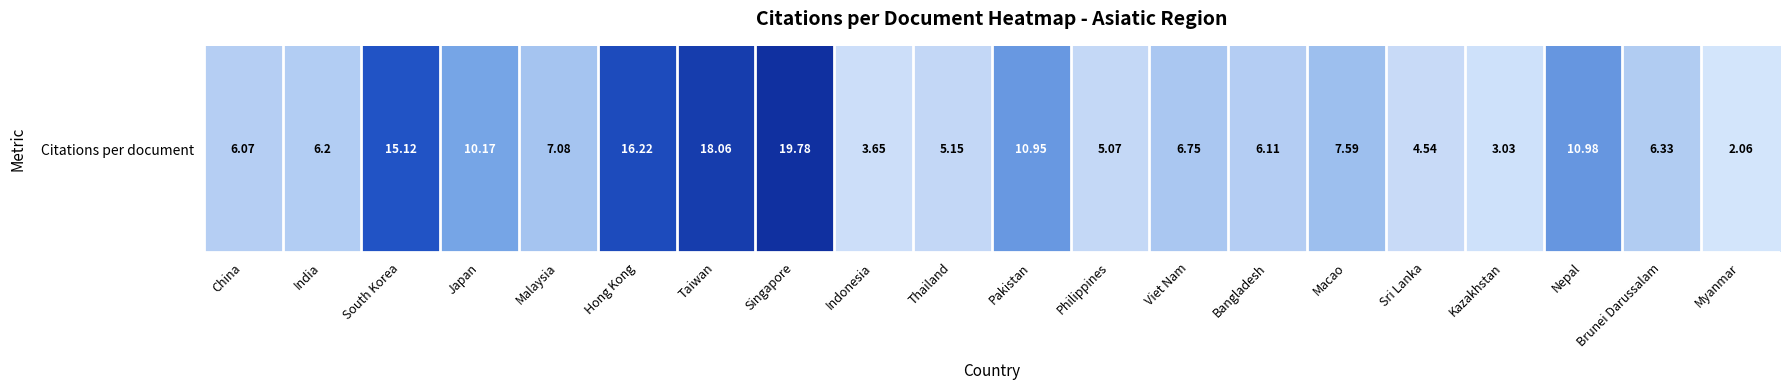

At which category does the chart reach its minimum across all series?

Myanmar